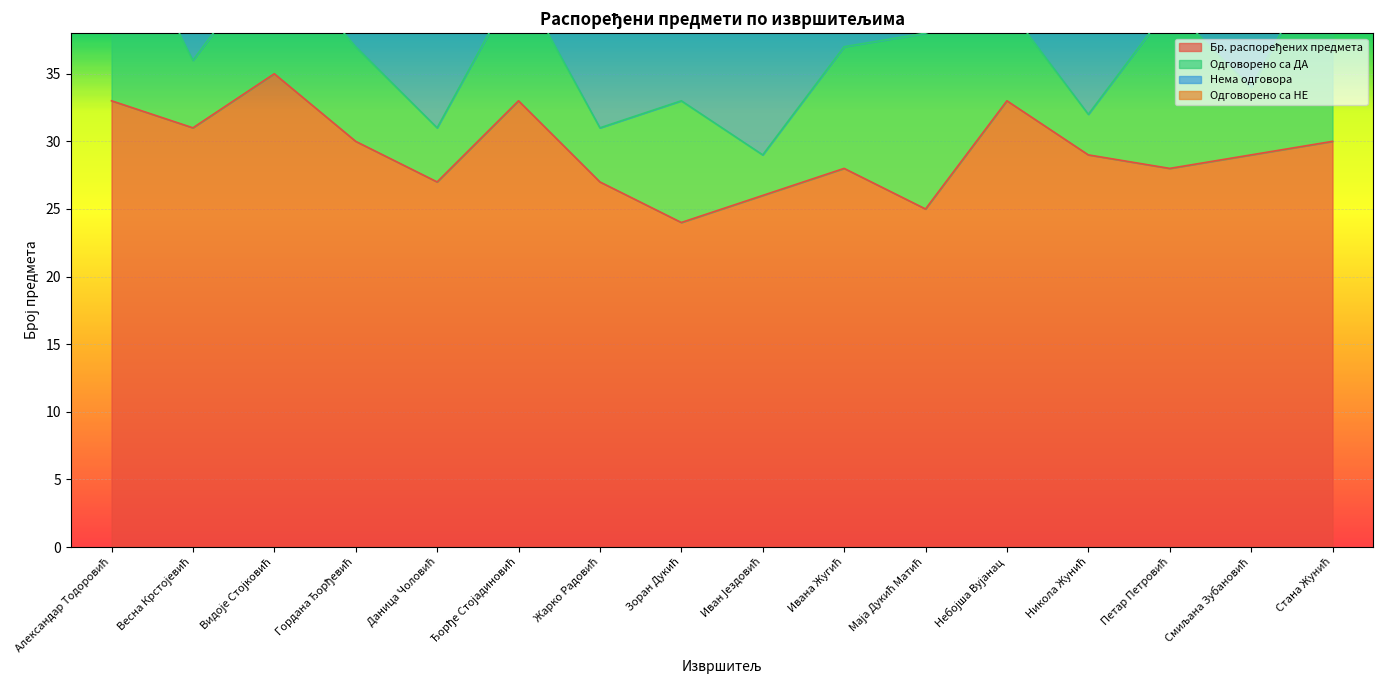

What is the minimum value for Одговорено са ДА?

3